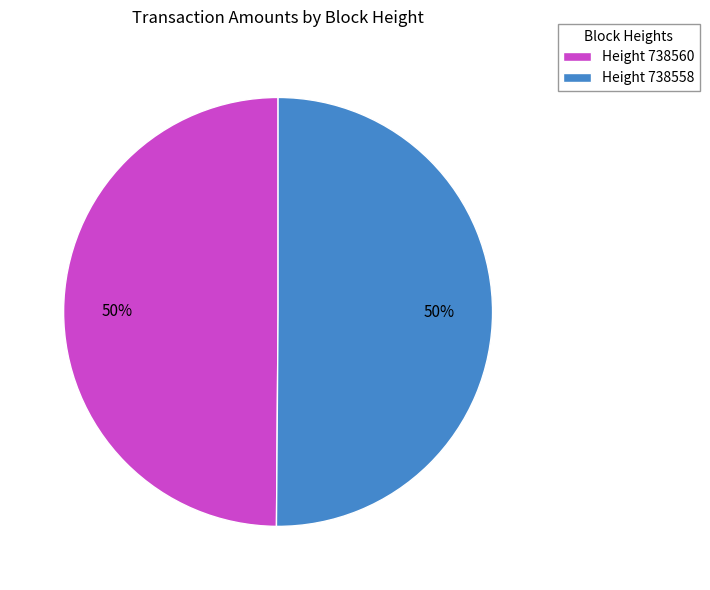

How many segments does this pie chart have?

2